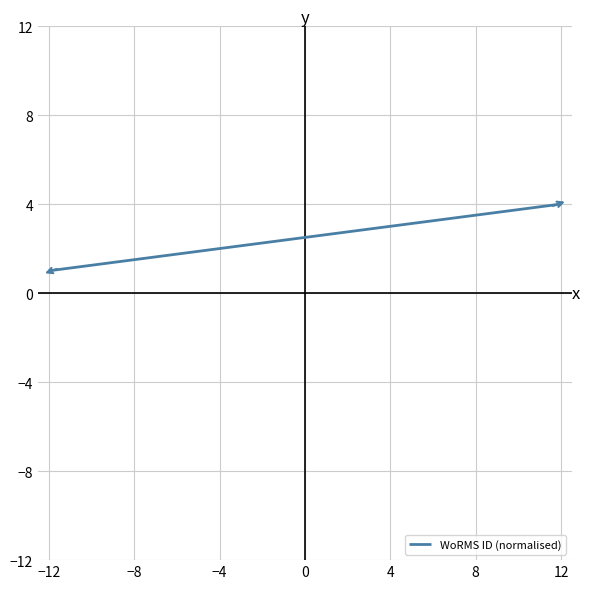

What is the ratio of the value at 4 to the value at −12?

3.0